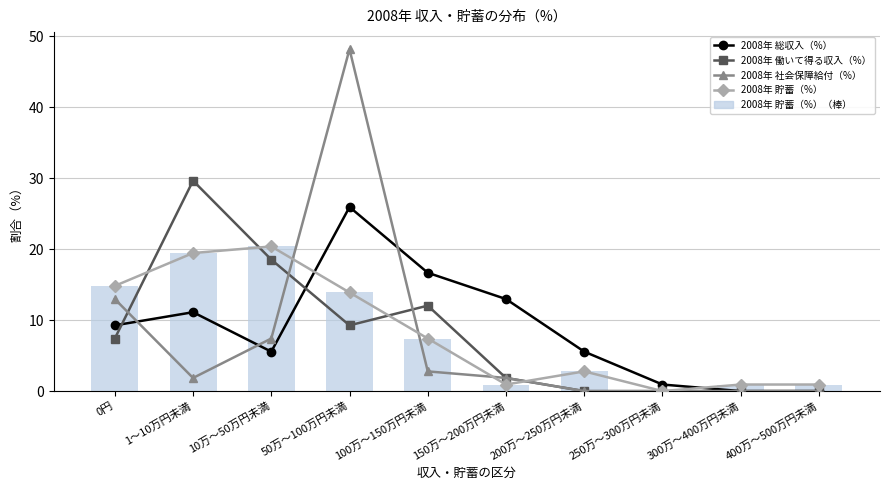

At how many categories does at least one series exceed 33?

1